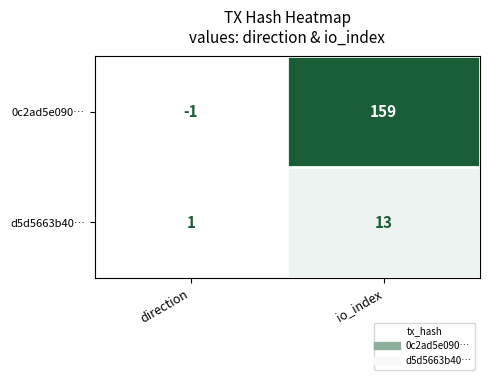

Is it true that 0c2ad5e090… equals 159 at io_index?

True